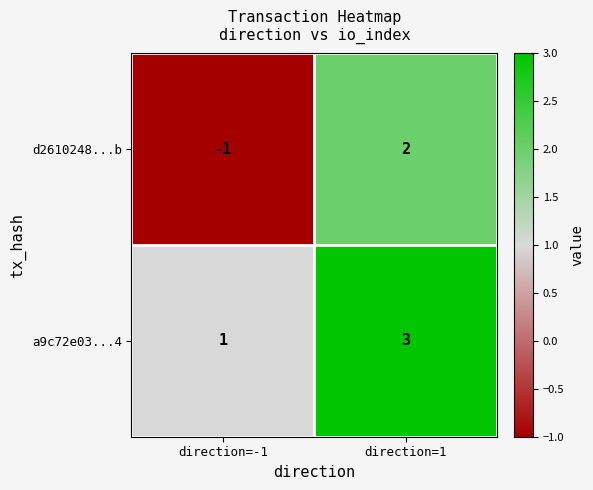

How many distinct data groups are displayed?

2